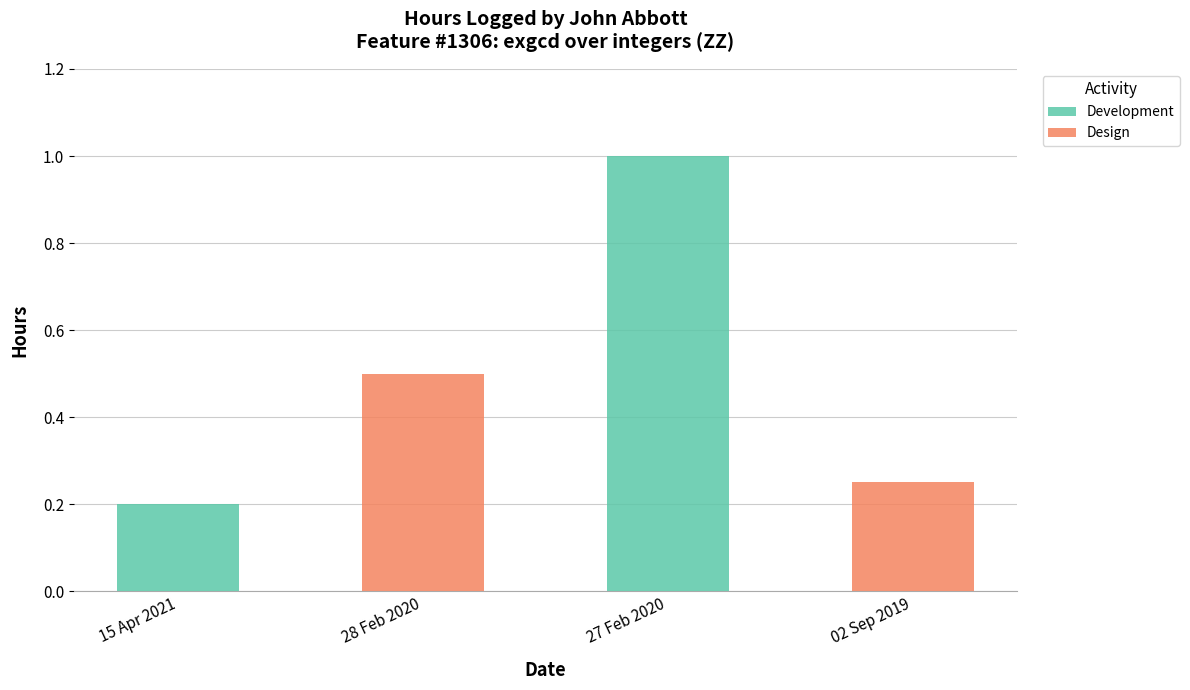

Which label corresponds to the largest value in the chart?

27 Feb 2020